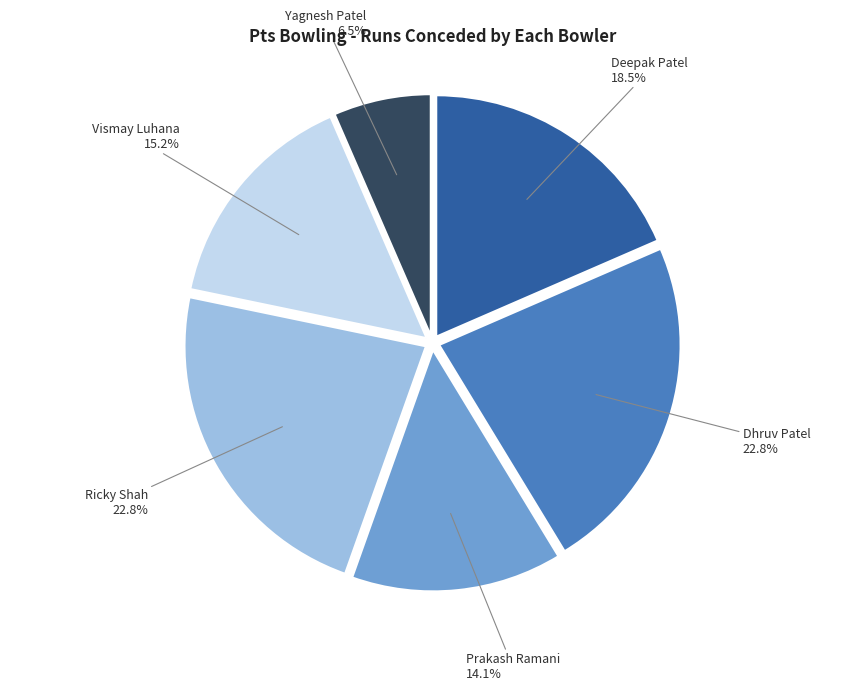

Combined, what portion of the pie is Deepak Patel and Yagnesh Patel?

25.0%